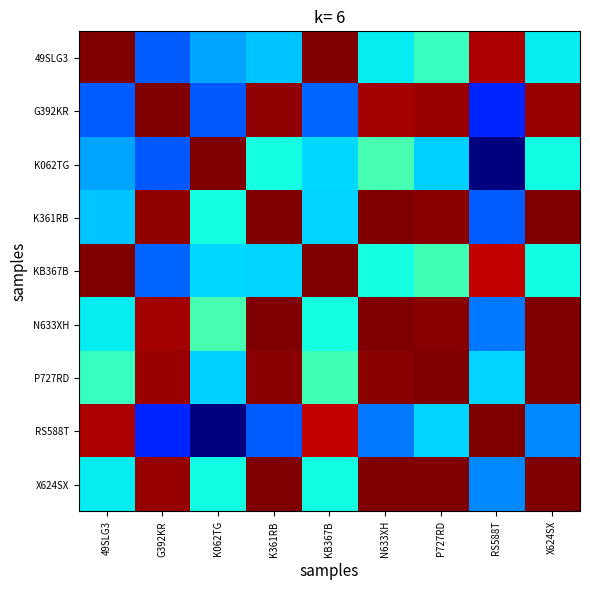

Reading left to right, list all the values displayed in this chart.

49SLG3: 49SLG3=1.0	G392KR=0.2	K062TG=0.3	K361RB=0.3	KB367B=1.0	N633XH=0.4	P727RD=0.4	RS588T=1.0	X624SX=0.4
G392KR: 49SLG3=0.2	G392KR=1.0	K062TG=0.2	K361RB=1.0	KB367B=0.2	N633XH=1.0	P727RD=1.0	RS588T=0.2	X624SX=1.0
K062TG: 49SLG3=0.3	G392KR=0.2	K062TG=1.0	K361RB=0.4	KB367B=0.3	N633XH=0.4	P727RD=0.3	RS588T=0.0	X624SX=0.4
K361RB: 49SLG3=0.3	G392KR=1.0	K062TG=0.4	K361RB=1.0	KB367B=0.3	N633XH=1.0	P727RD=1.0	RS588T=0.2	X624SX=1.0
KB367B: 49SLG3=1.0	G392KR=0.2	K062TG=0.3	K361RB=0.3	KB367B=1.0	N633XH=0.4	P727RD=0.4	RS588T=0.9	X624SX=0.4
N633XH: 49SLG3=0.4	G392KR=1.0	K062TG=0.4	K361RB=1.0	KB367B=0.4	N633XH=1.0	P727RD=1.0	RS588T=0.2	X624SX=1.0
P727RD: 49SLG3=0.4	G392KR=1.0	K062TG=0.3	K361RB=1.0	KB367B=0.4	N633XH=1.0	P727RD=1.0	RS588T=0.3	X624SX=1.0
RS588T: 49SLG3=1.0	G392KR=0.2	K062TG=0.0	K361RB=0.2	KB367B=0.9	N633XH=0.2	P727RD=0.3	RS588T=1.0	X624SX=0.3
X624SX: 49SLG3=0.4	G392KR=1.0	K062TG=0.4	K361RB=1.0	KB367B=0.4	N633XH=1.0	P727RD=1.0	RS588T=0.3	X624SX=1.0